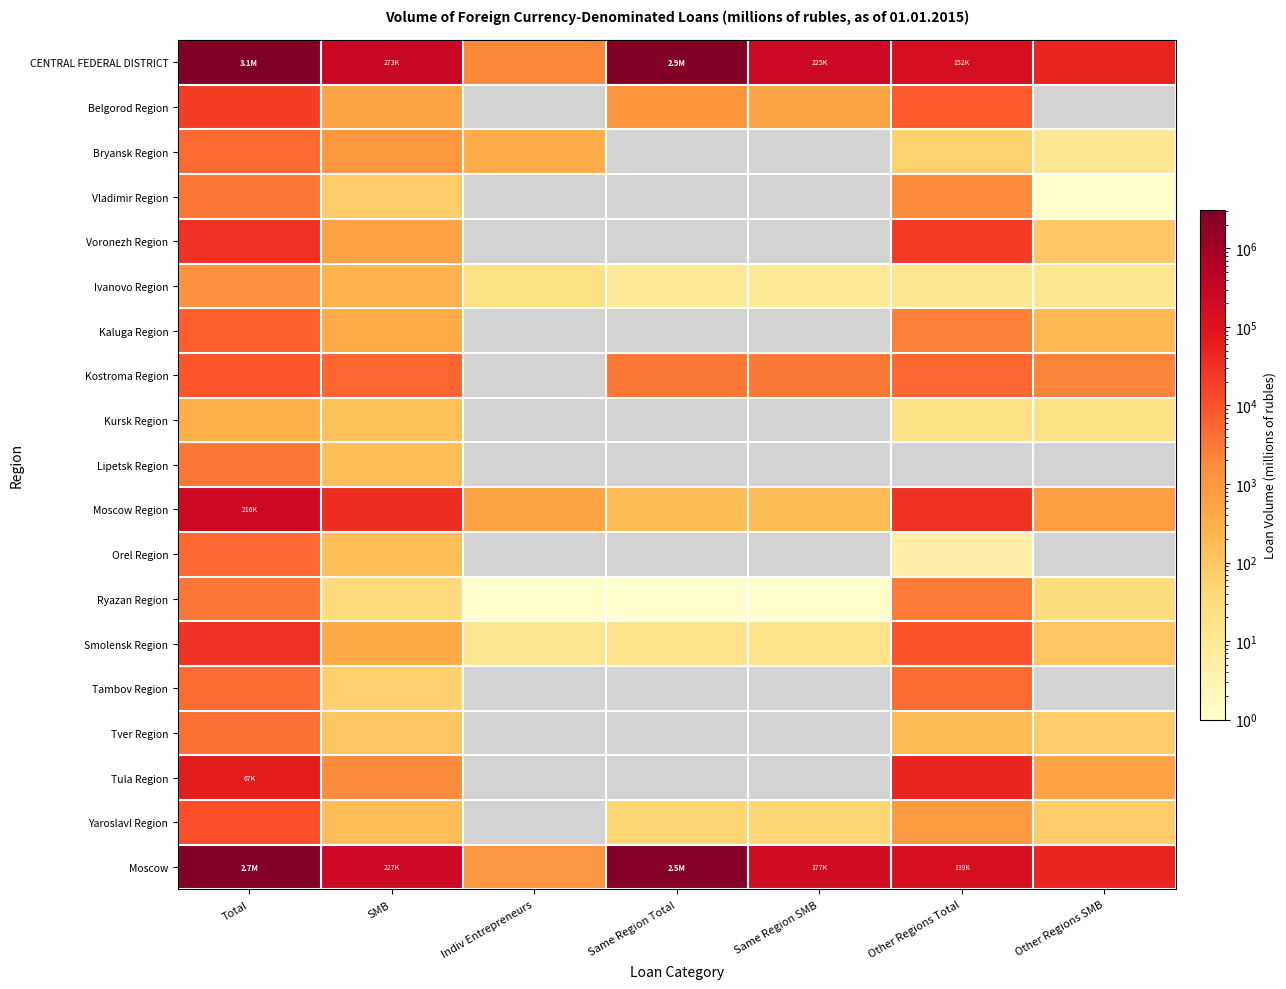

Rank the series by their maximum value, from lowest to highest.

Kursk Region, Ivanovo Region, Lipetsk Region, Ryazan Region, Vladimir Region, Tver Region, Tambov Region, Bryansk Region, Orel Region, Kaluga Region, Kostroma Region, Yaroslavl Region, Belgorod Region, Voronezh Region, Smolensk Region, Tula Region, Moscow Region, Moscow, CENTRAL FEDERAL DISTRICT